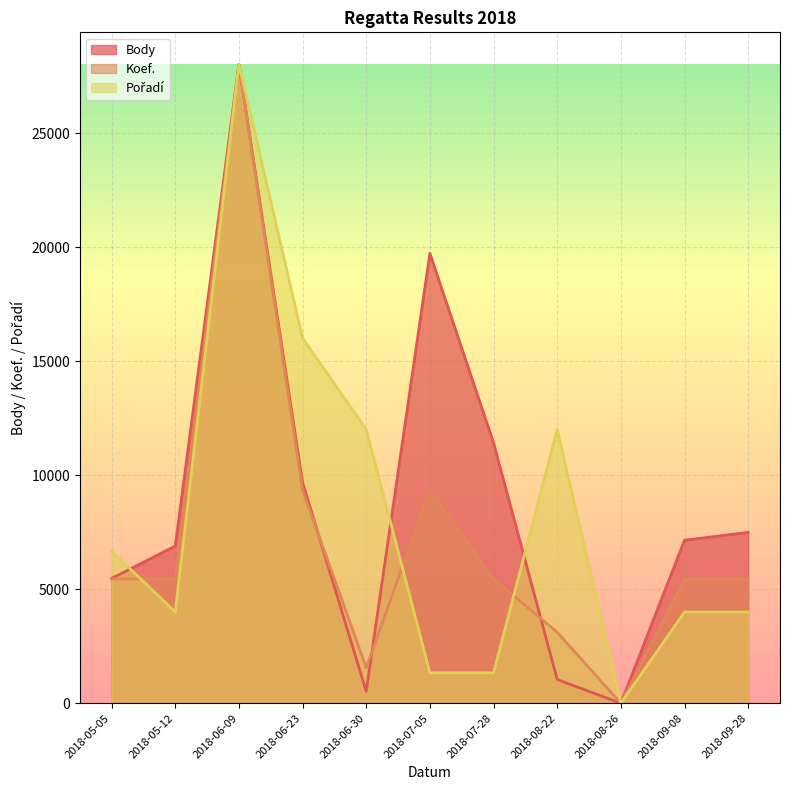

What position from the left is 2018-08-26?

9